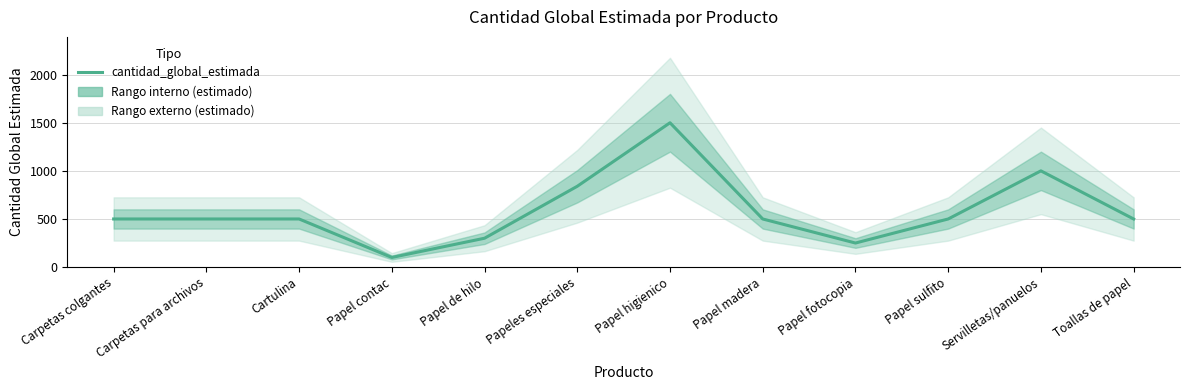

The value at Papel madera is 500. True or false?

True